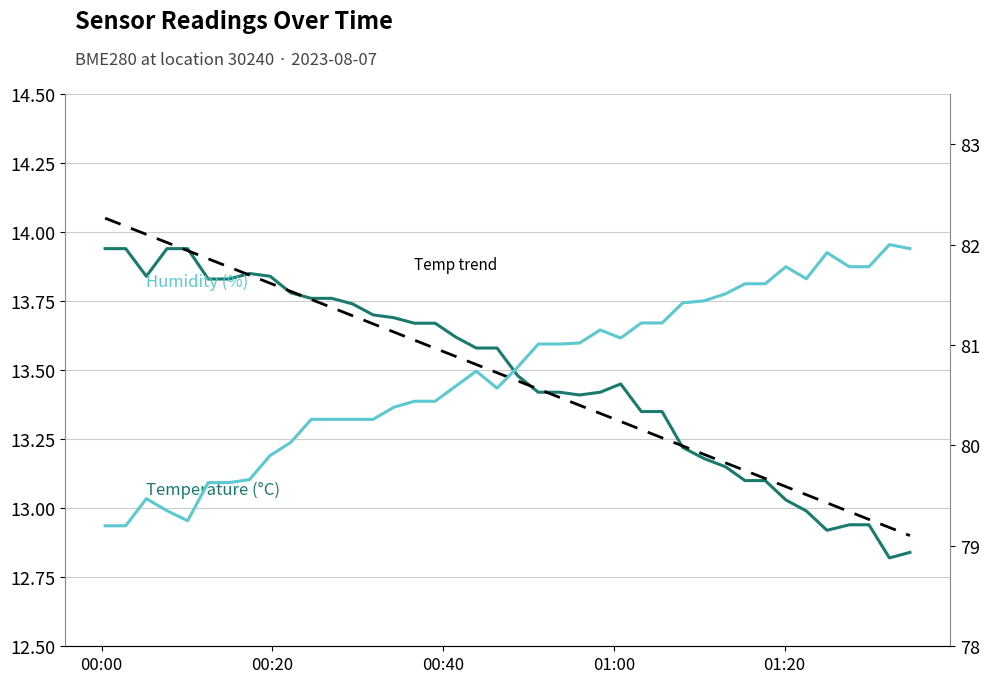

Is the value of Humidity (%) at 7 greater than the value of Temperature trend at 30?

Yes